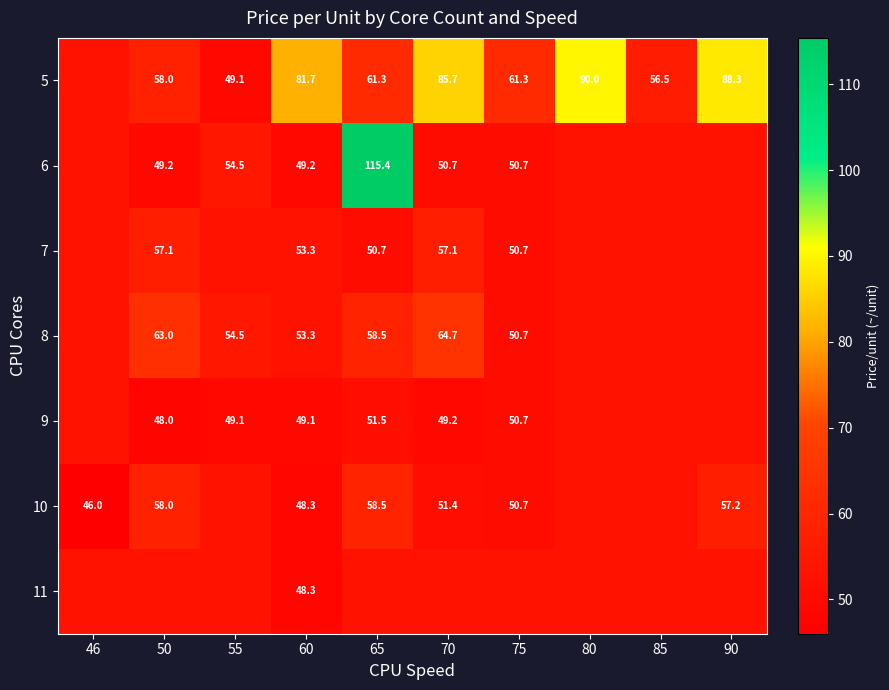

True or false: 10 has a value of 13.5 at 60.

False